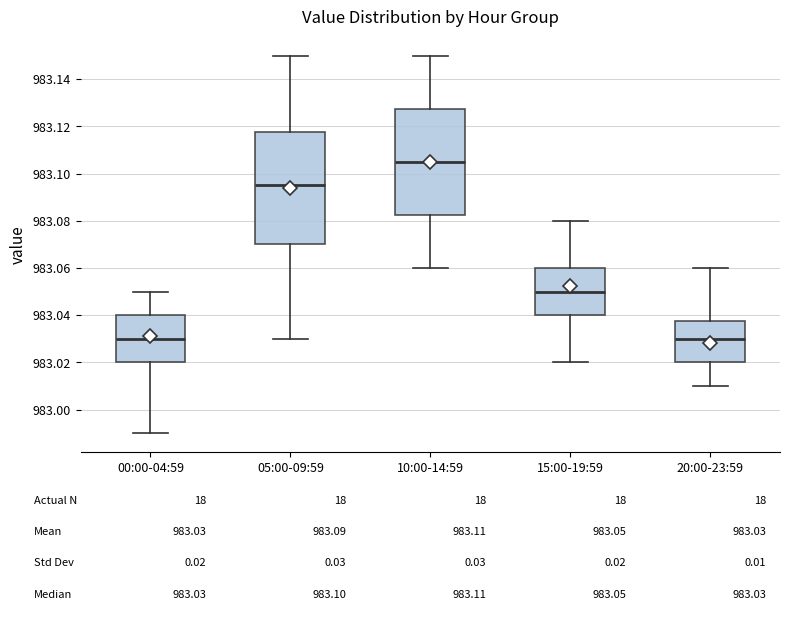

Which box has the highest median line?

10:00-14:59